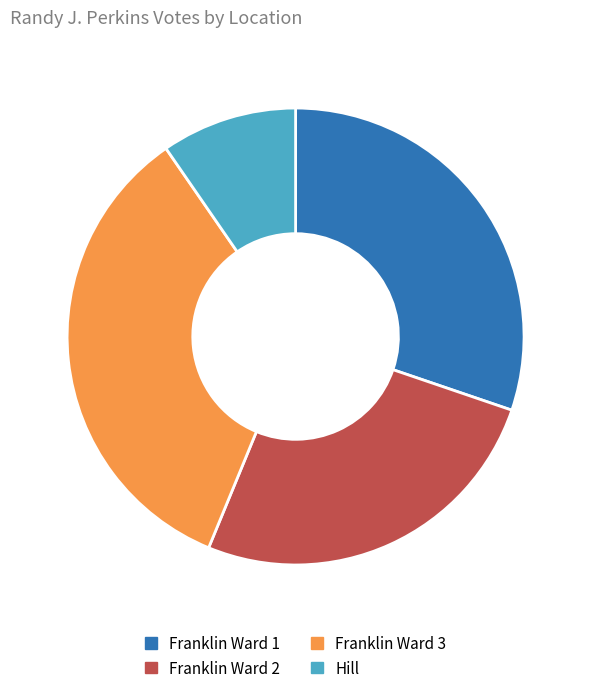

Does Franklin Ward 3 account for over 50% of the chart?

No